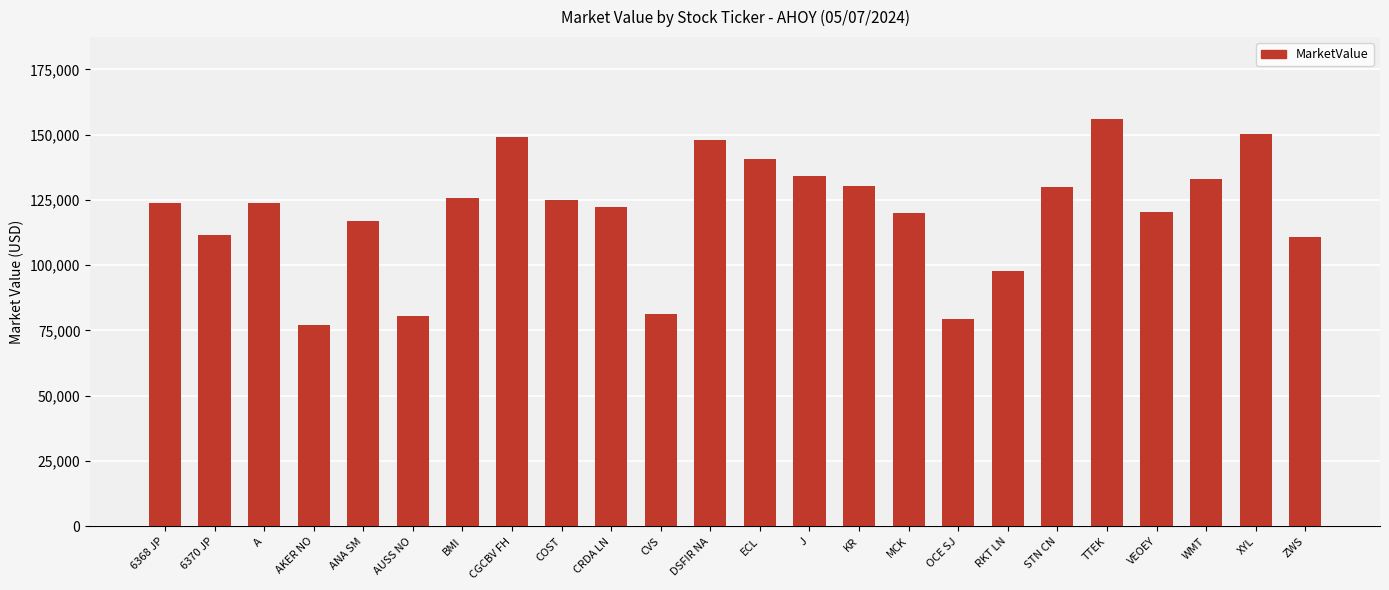

At which category does the chart reach its peak across all series?

TTEK